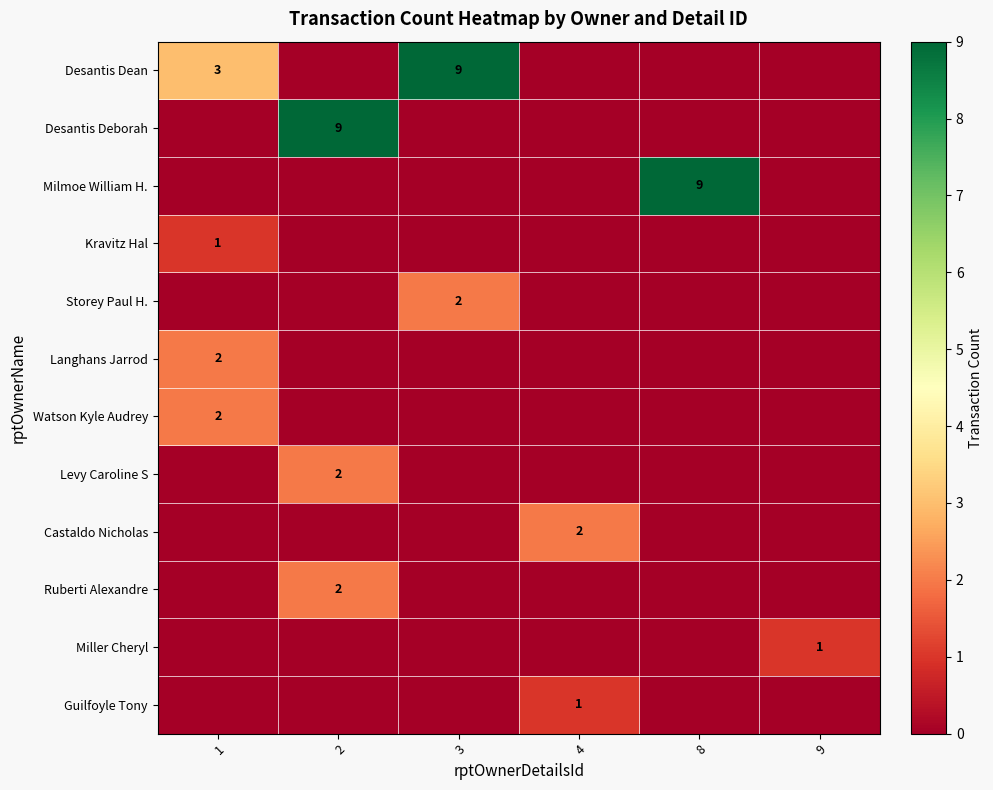

At which category is the sum across all series the highest?

2